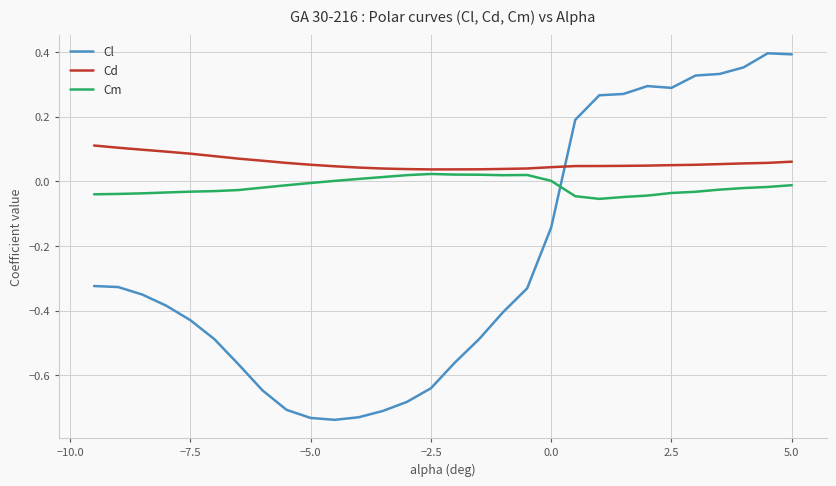

Which series has the largest total across all categories?

Cd